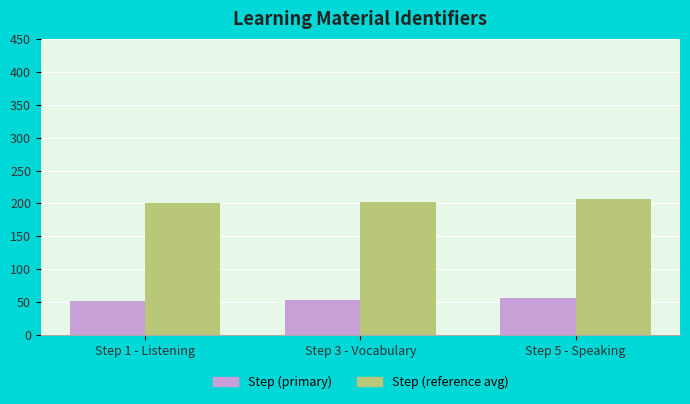

What are all the series names shown in the legend?

Step (primary), Step (reference avg)